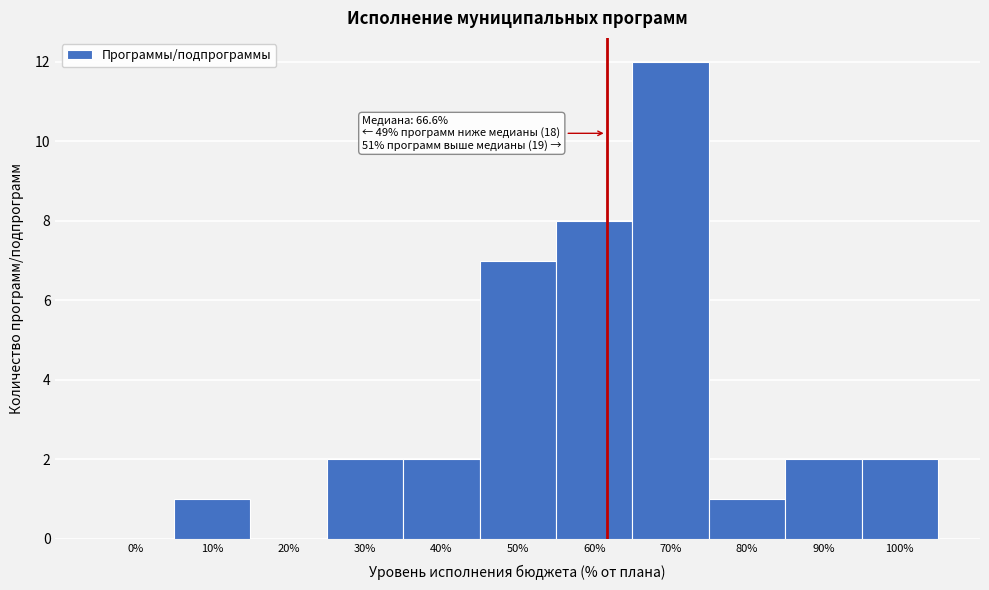

Reading left to right, transcribe all the data shown in this chart.

0%=0	10%=1	20%=0	30%=2	40%=2	50%=7	60%=8	70%=12	80%=1	90%=2	100%=2